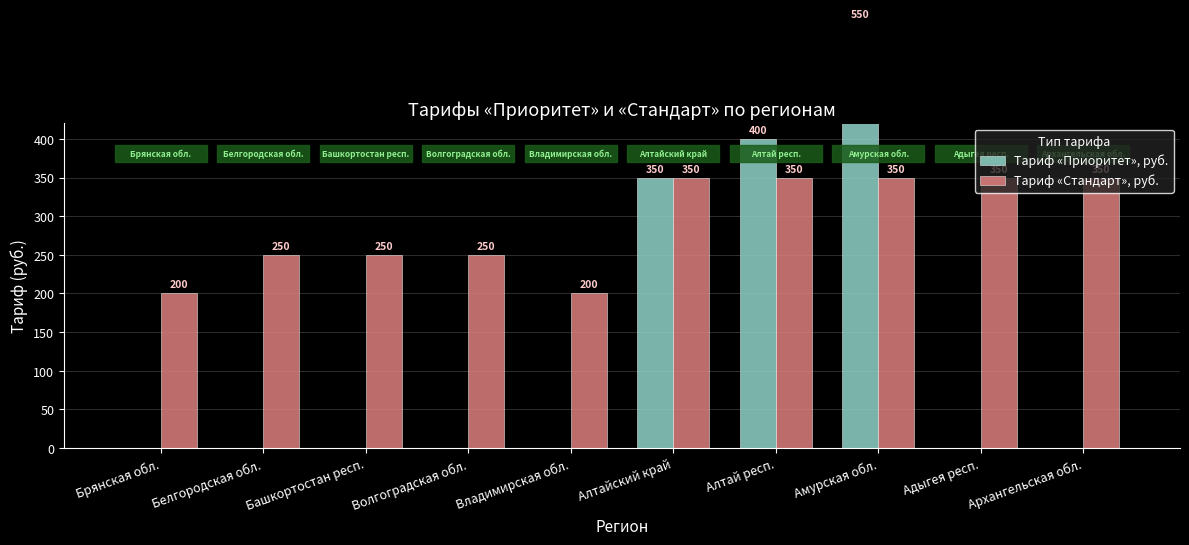

What is the label of the 8th bar from the right?

Башкортостан респ.